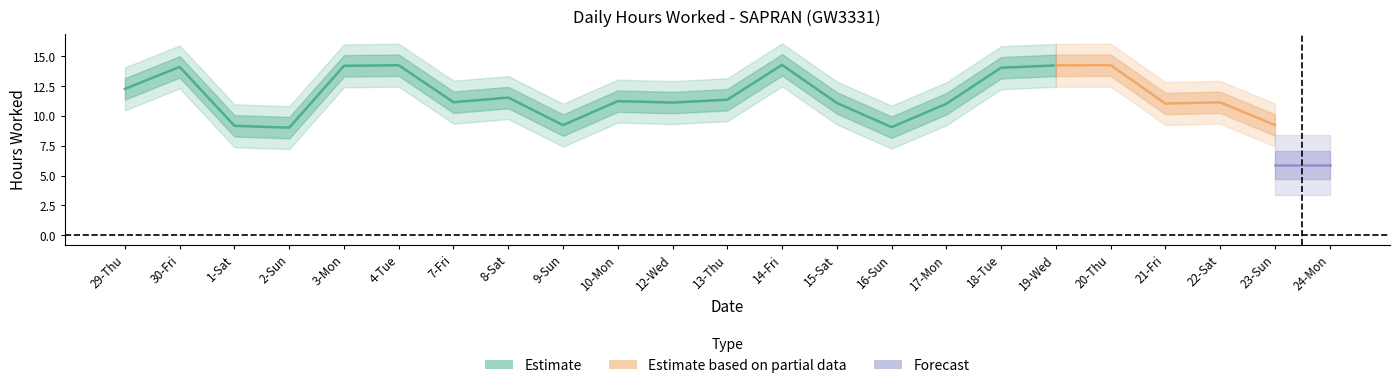

List the labels in order of value, largest first.

14-Fri, 20-Thu, 4-Tue, 19-Wed, 3-Mon, 30-Fri, 18-Tue, 29-Thu, 8-Sat, 13-Thu, 10-Mon, 7-Fri, 22-Sat, 12-Wed, 15-Sat, 21-Fri, 17-Mon, 23-Sun, 9-Sun, 1-Sat, 16-Sun, 2-Sun, 24-Mon